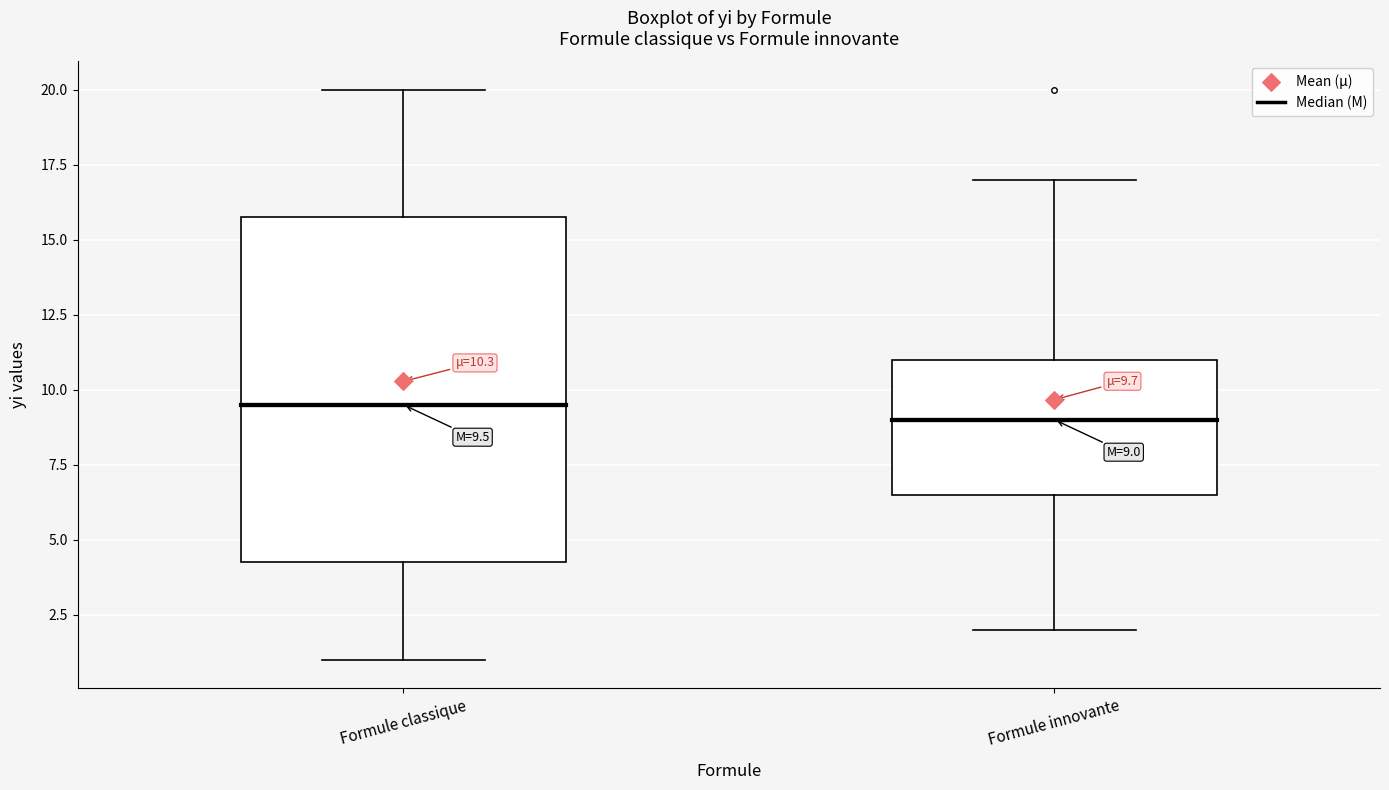

Which box is the tallest, from its lower edge to its upper edge?

Formule classique